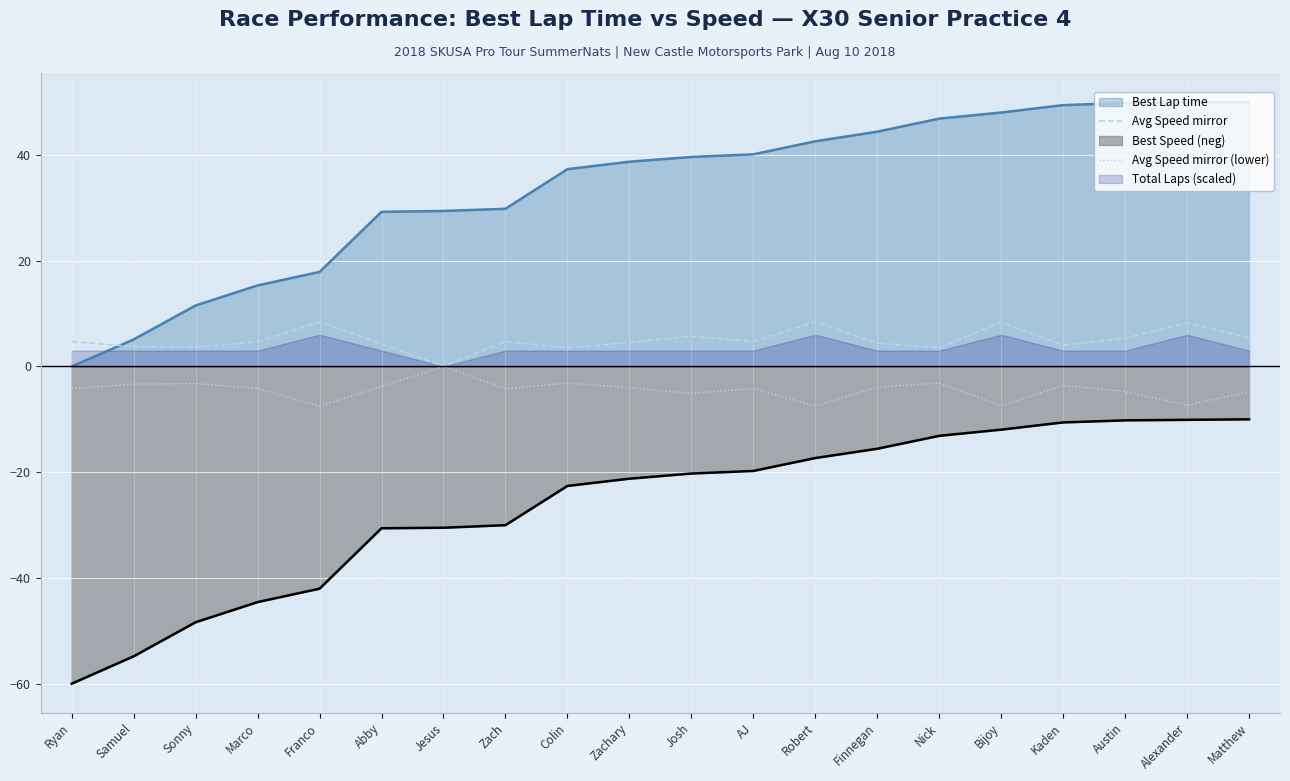

Is the value of Avg Speed mirror at Abby greater than the value of Best Lap time at Kaden?

No